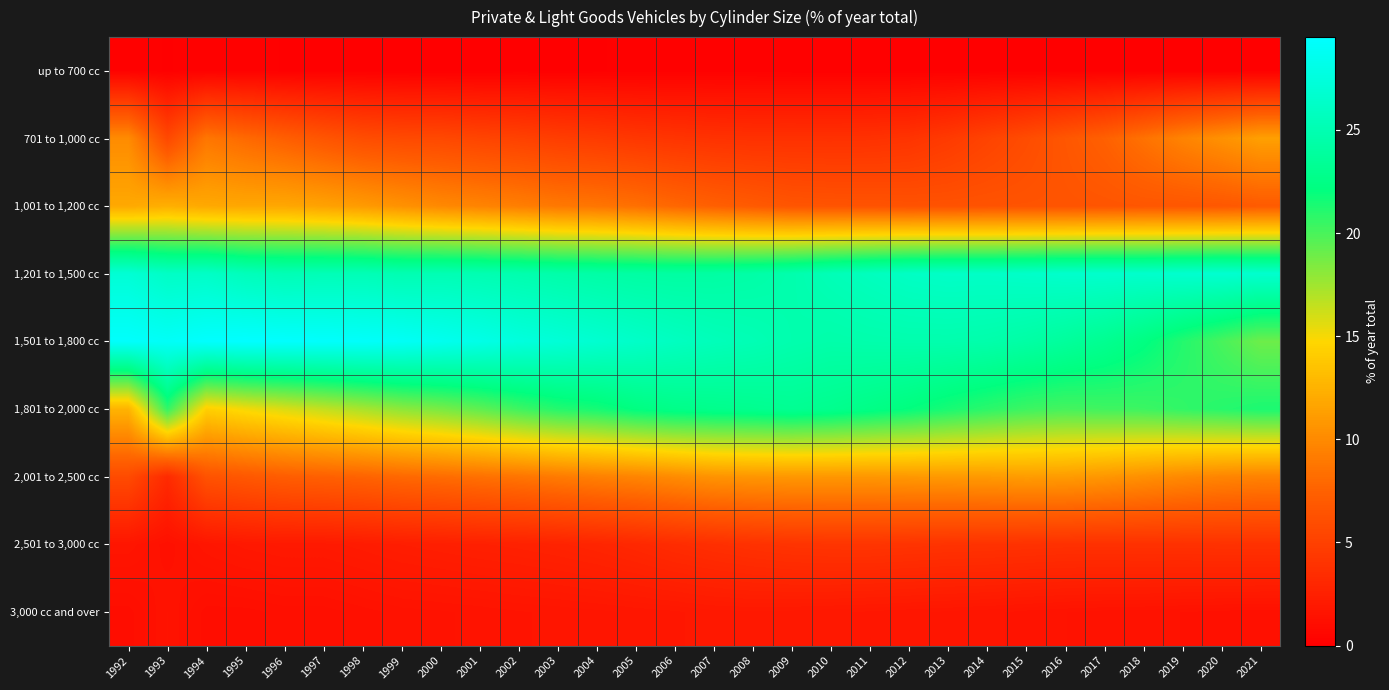

Rank the series at 2009 from highest to lowest value.

1,501 to 1,800 cc, 1,201 to 1,500 cc, 1,801 to 2,000 cc, 2,001 to 2,500 cc, 1,001 to 1,200 cc, 2,501 to 3,000 cc, 701 to 1,000 cc, 3,000 cc and over, up to 700 cc